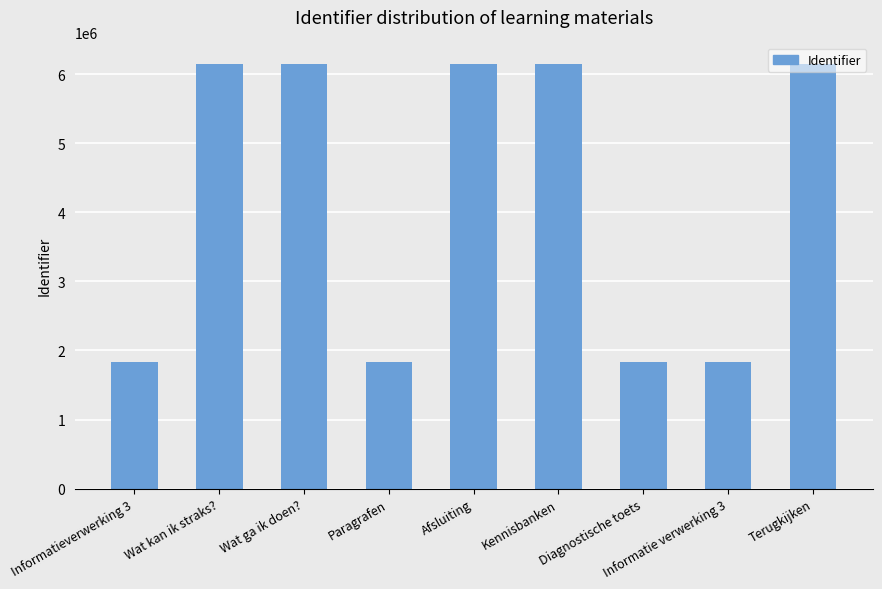

What is the greatest value displayed?

6151896